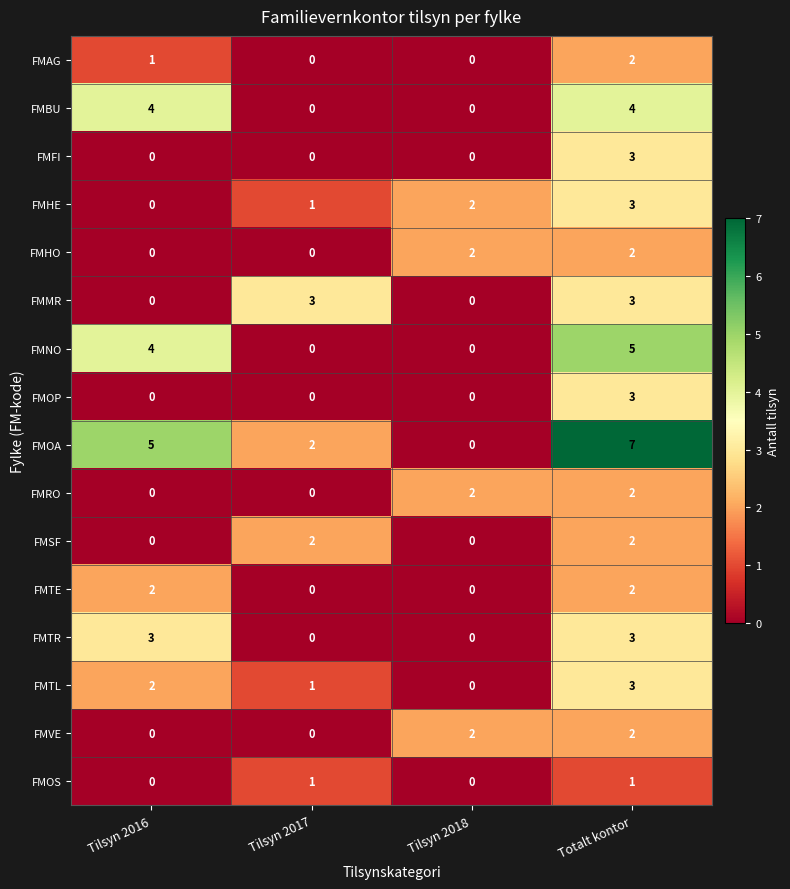

The value of FMSF at Totalt kontor is 3. True or false?

False